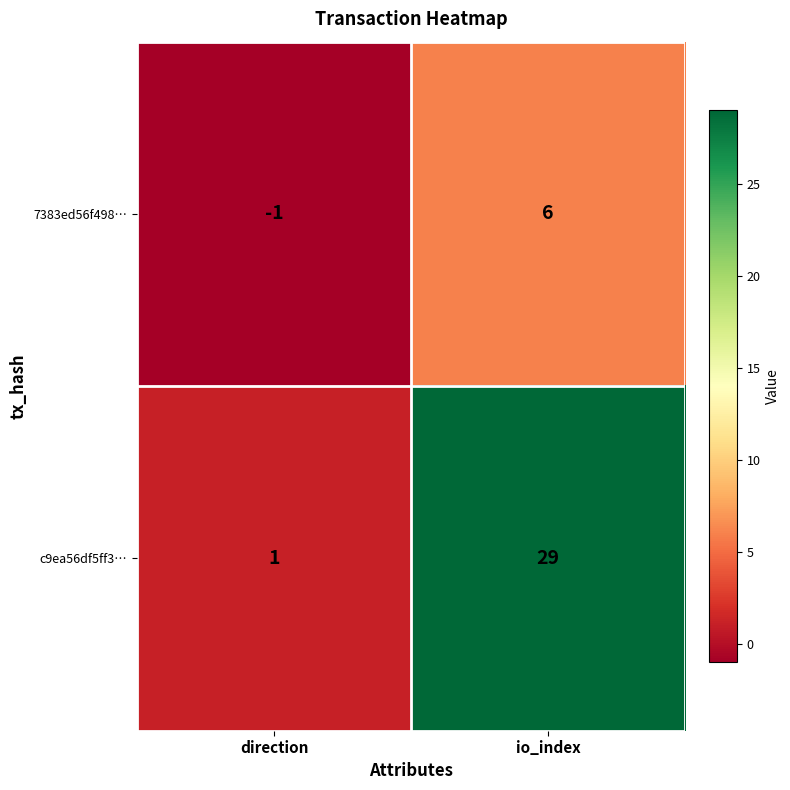

What is the difference between the highest and lowest values at direction?

2